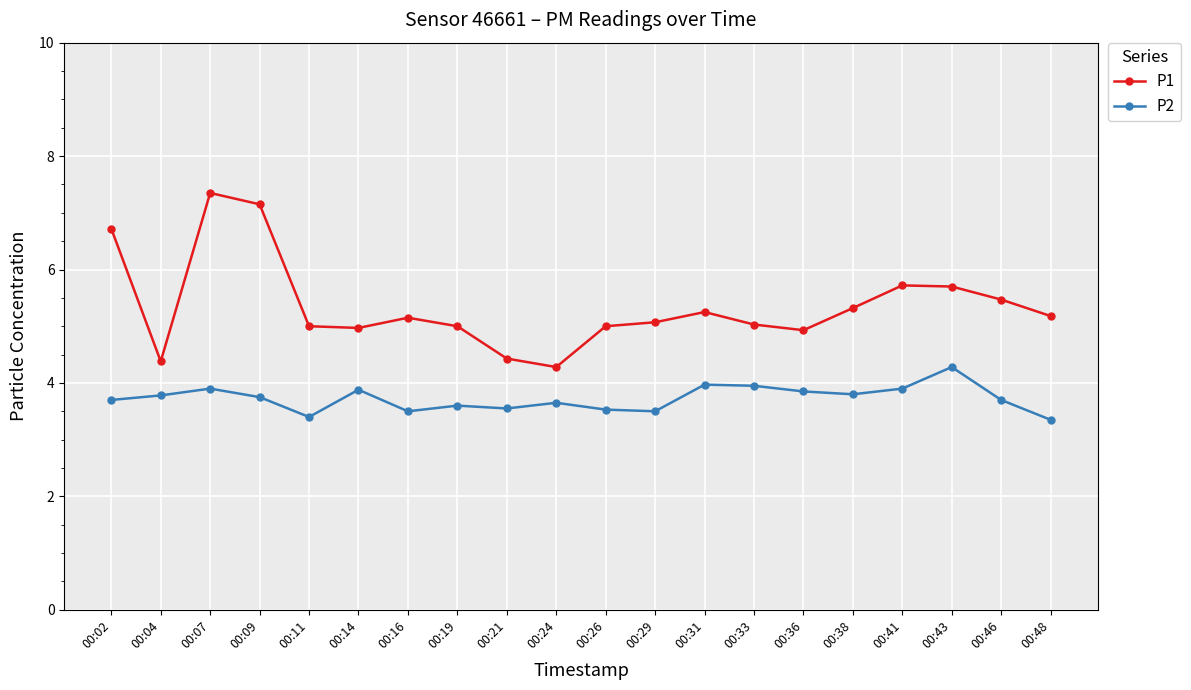

Which series changed the most between 00:04 and 00:21?

P2